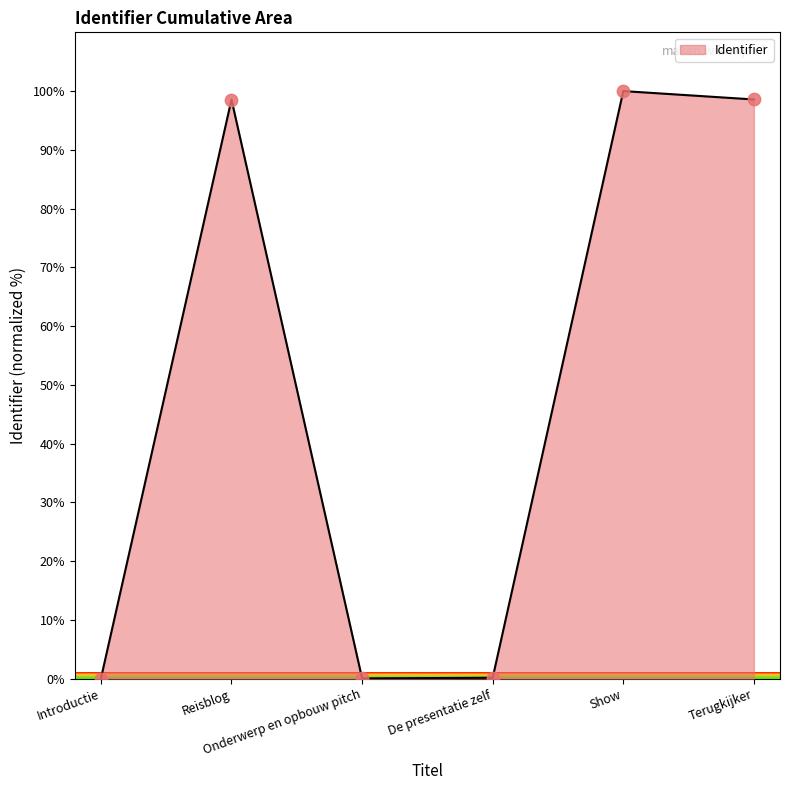

What is the change in value from Onderwerp en opbouw pitch to De presentatie zelf?

+0.1